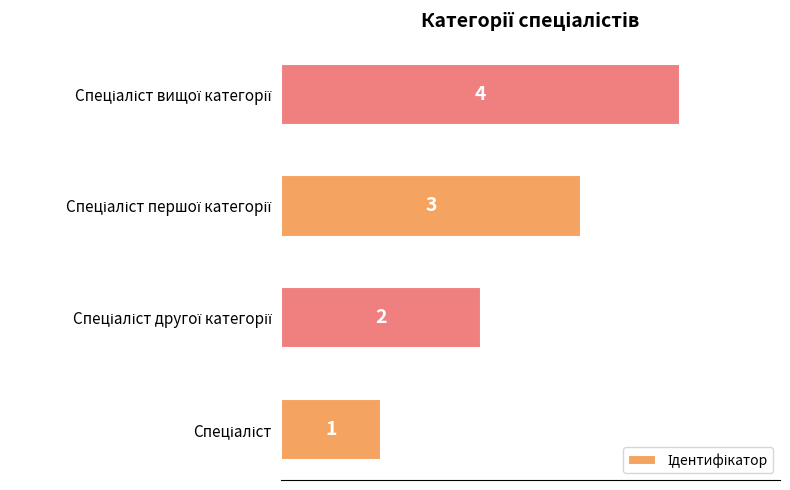

What is the sum of all values?

10